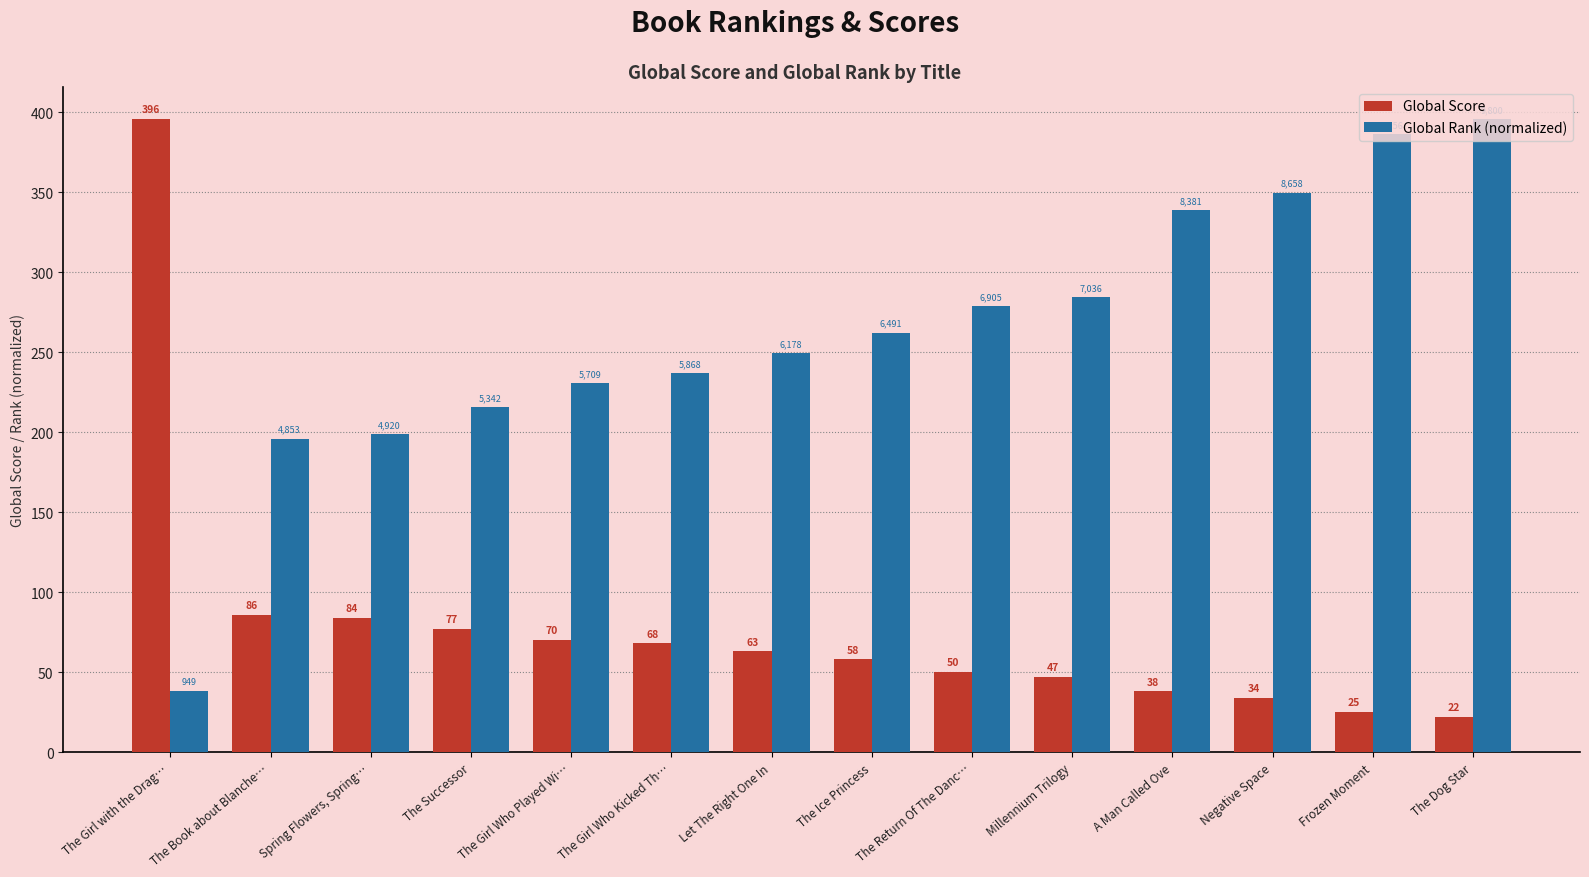

What is the average value of the Global Rank (normalized) series?

261.6